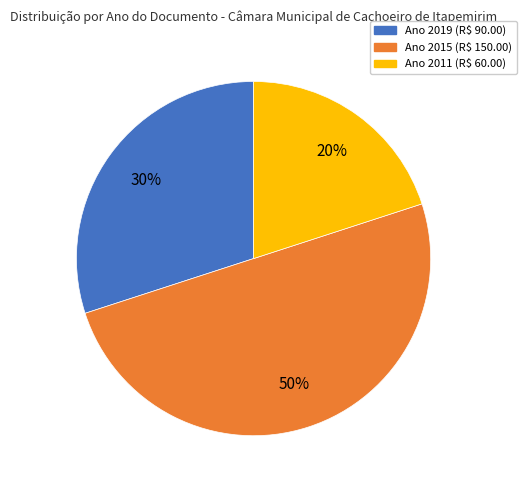

To the nearest percent, what is the difference between the largest and smallest slice percentages?

30%